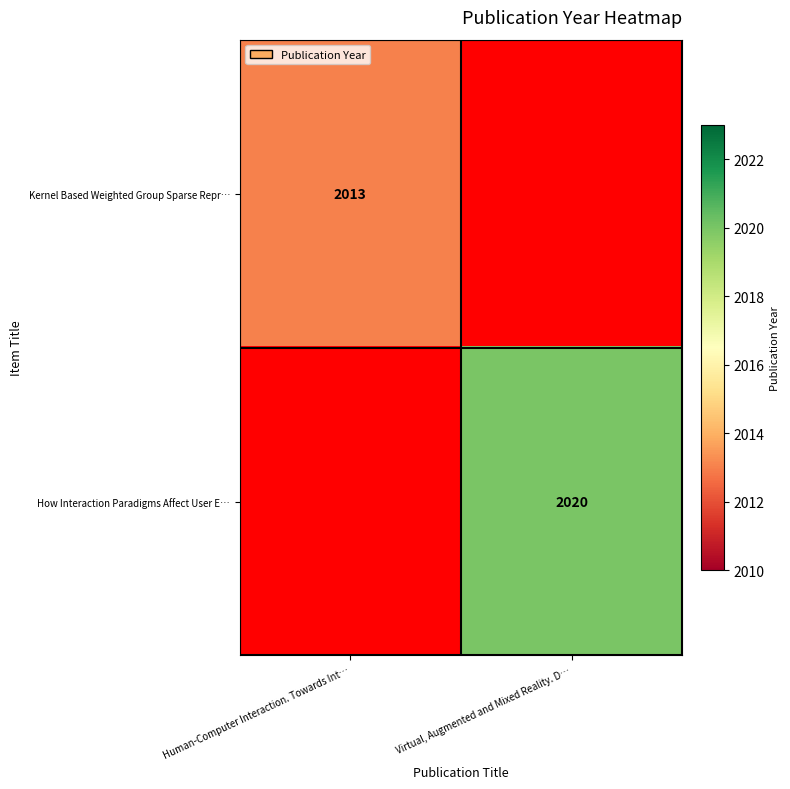

Is it true that How Interaction Paradigms Affect User E… equals 615 at Virtual, Augmented and Mixed Reality. D…?

False